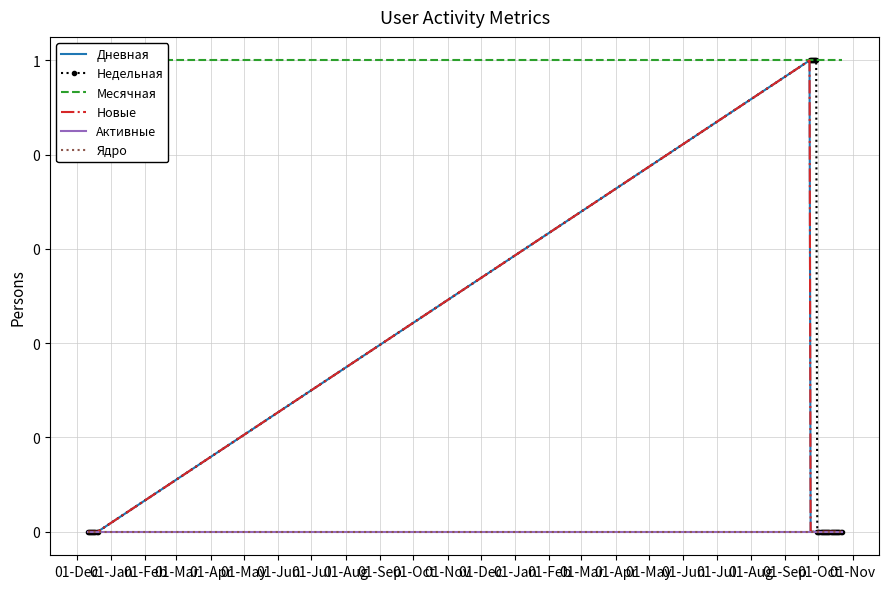

At 01-Mar, list the series in order from smallest to largest.

Дневная, Недельная, Новые, Активные, Ядро, Месячная